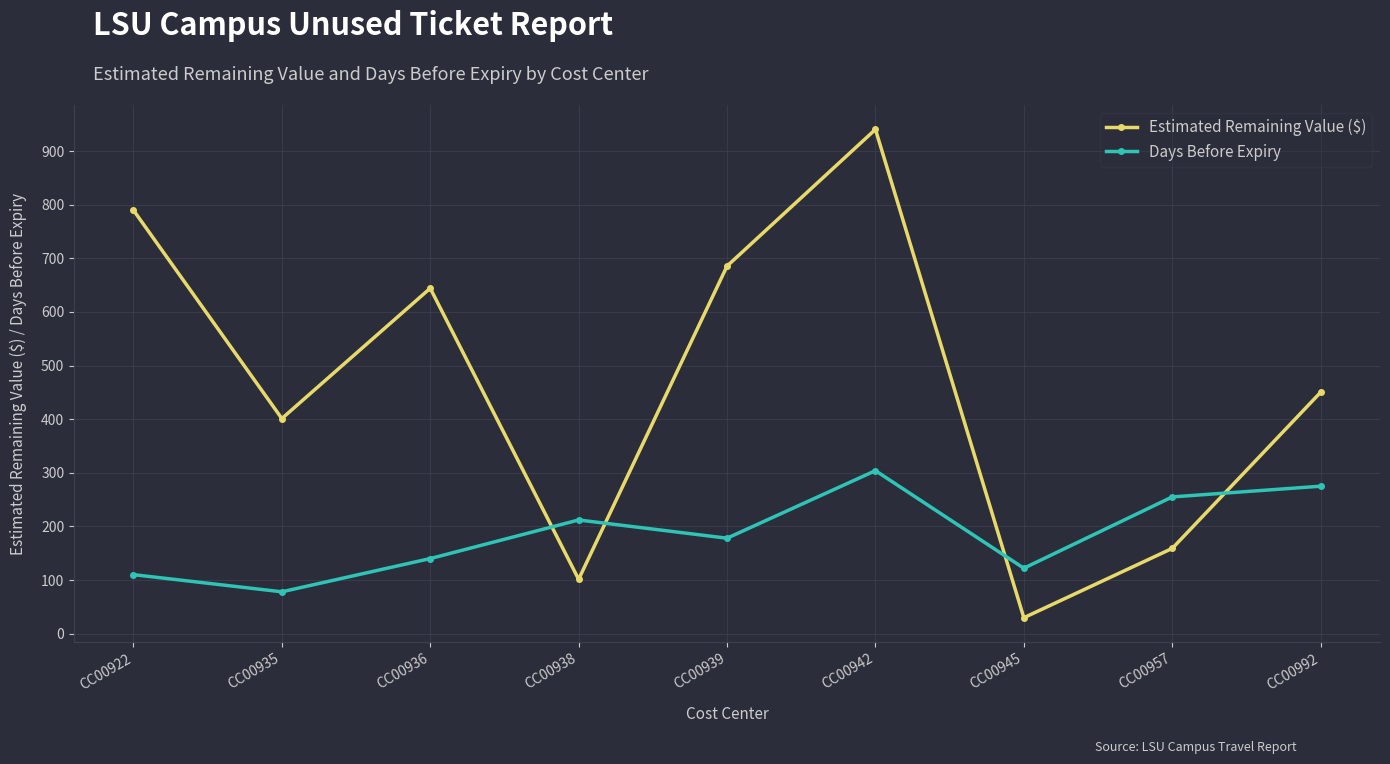

Rank the categories by Estimated Remaining Value ($) value from highest to lowest.

CC00942, CC00922, CC00939, CC00936, CC00992, CC00935, CC00957, CC00938, CC00945